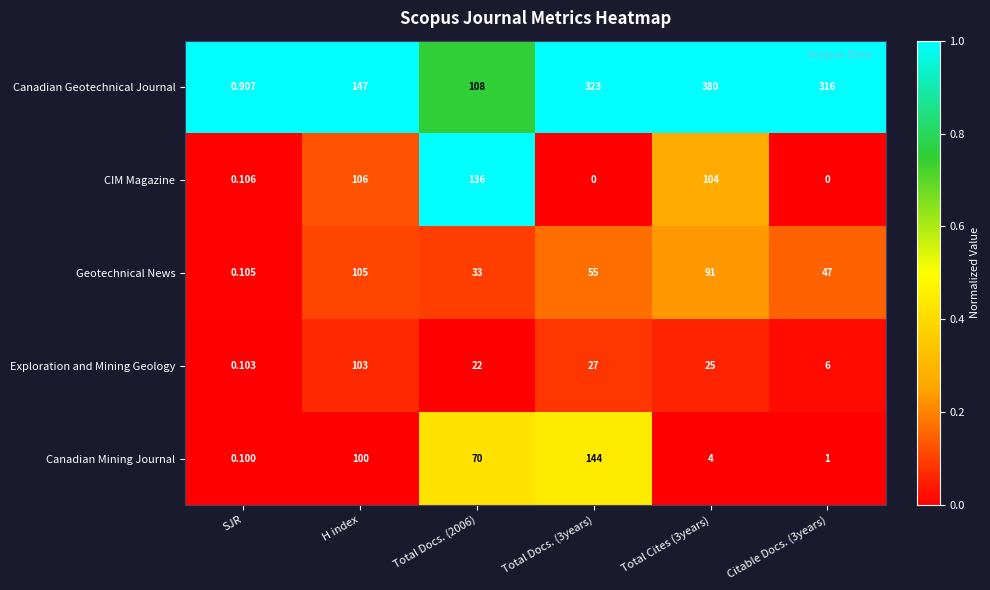

Which series has the largest range (max minus min)?

Canadian Geotechnical Journal